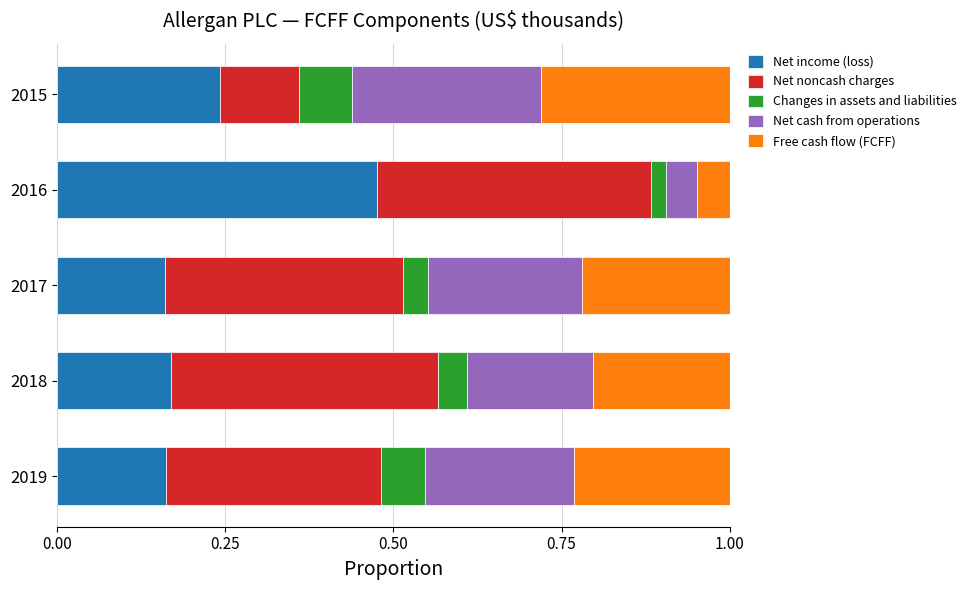

What is the total value across all series at 2016?

1.0